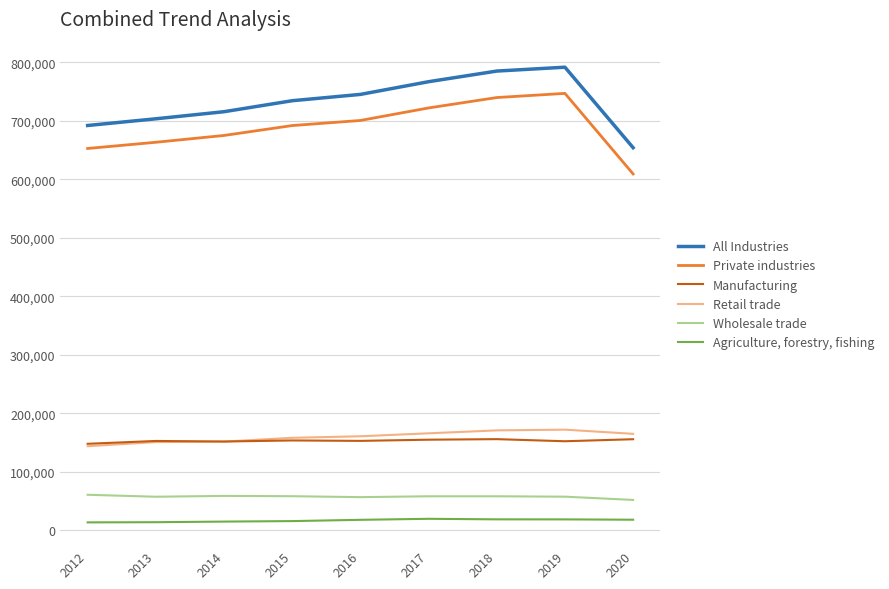

At 2012, list the series in order from smallest to largest.

Agriculture, forestry, fishing, Wholesale trade, Retail trade, Manufacturing, Private industries, All Industries